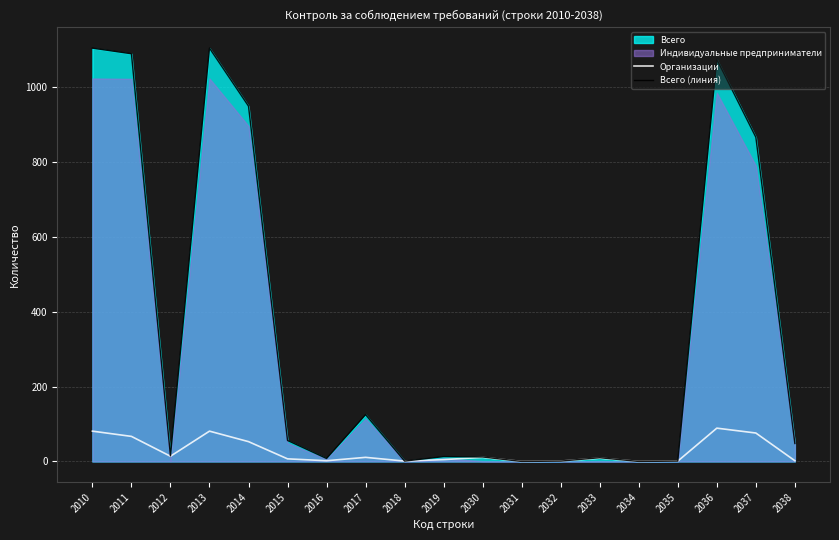

At which category does Организации reach its first local peak?

2013